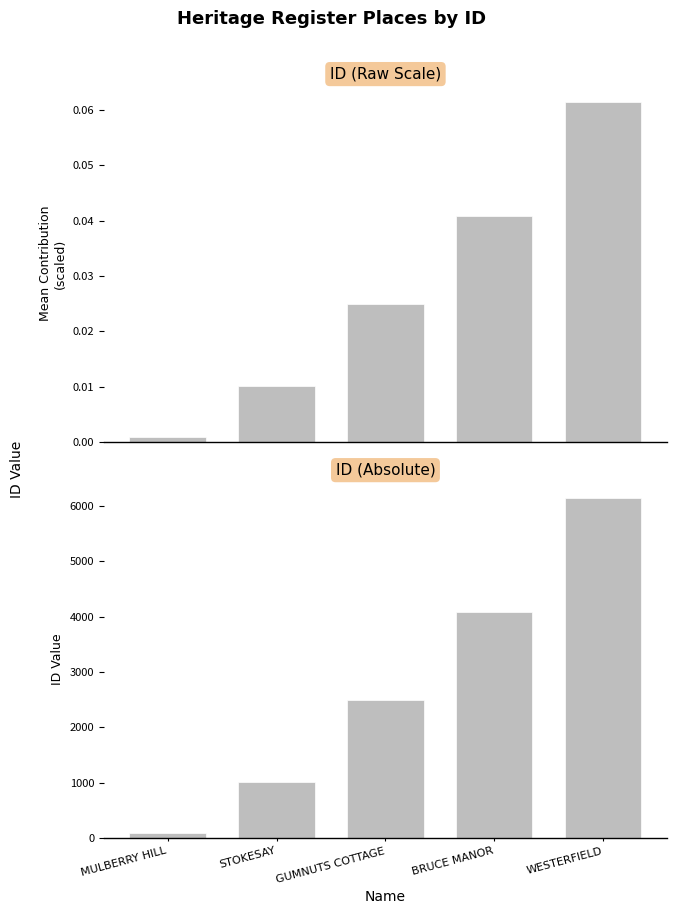

At which category is the sum across all series the highest?

WESTERFIELD